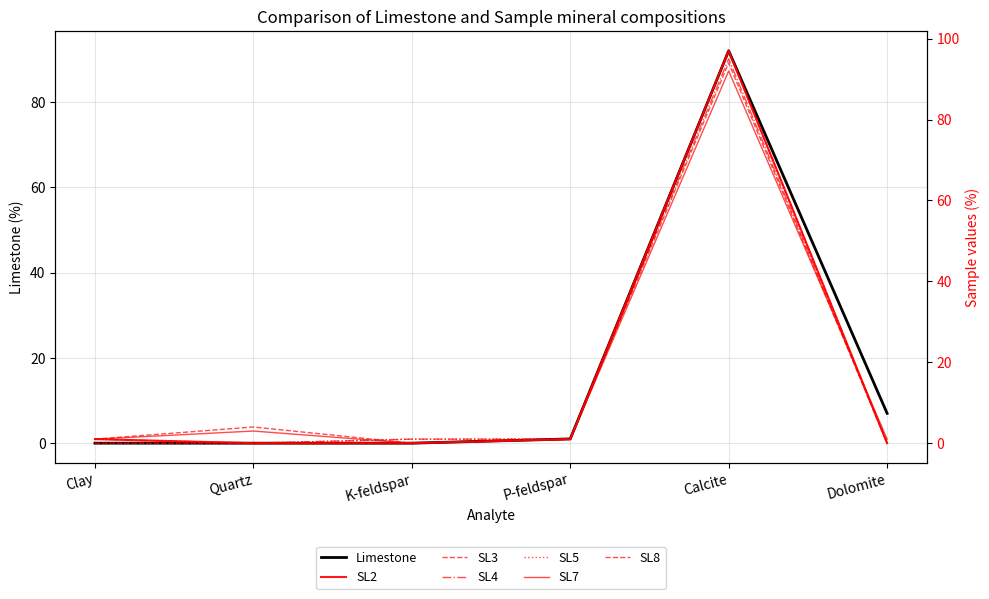

What is the average value of the SL8 series?

17